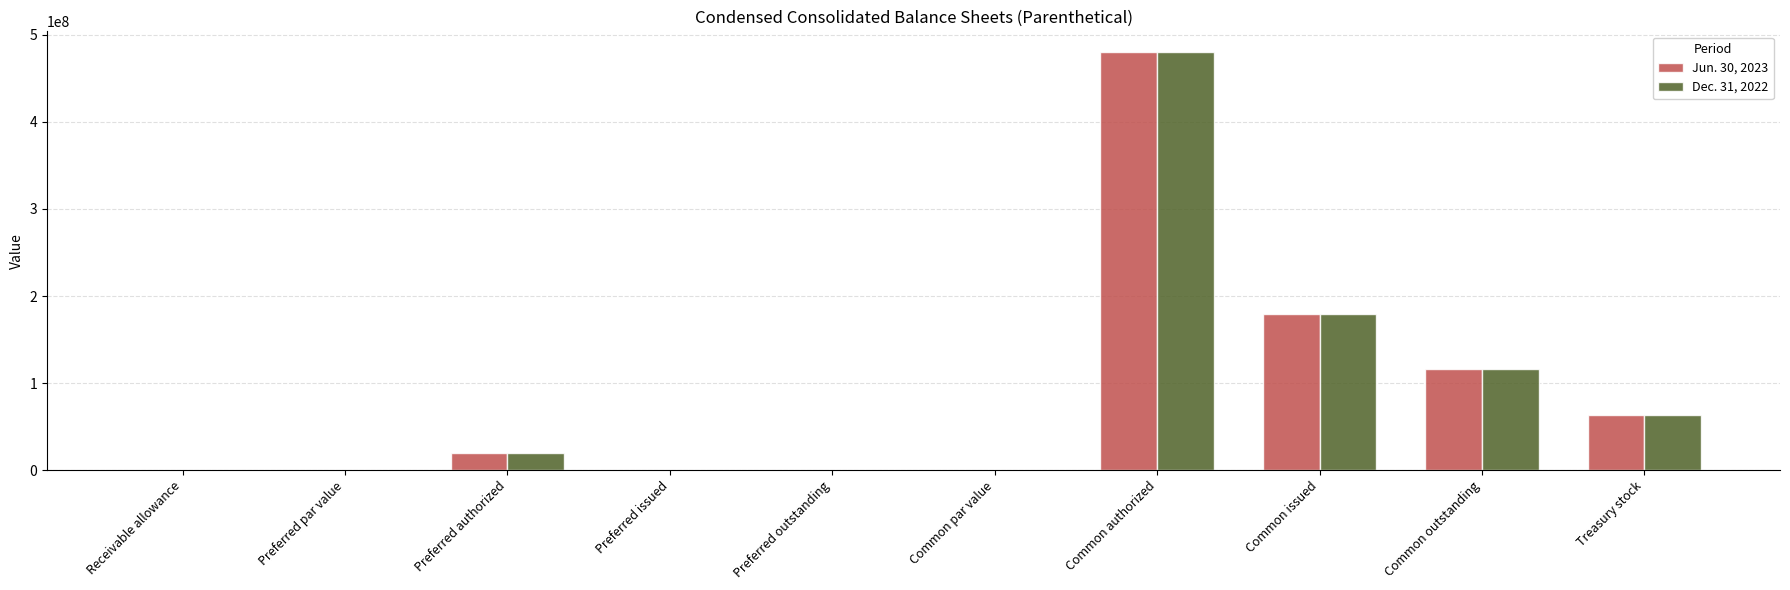

Which series changed the most between Preferred authorized and Treasury stock?

Dec. 31, 2022